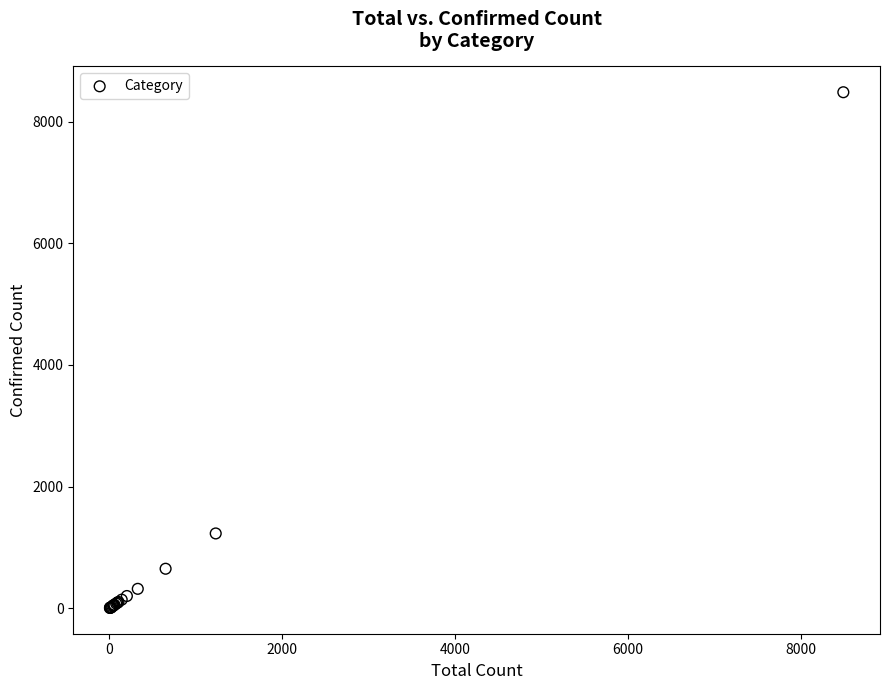

What Y value in the scatter plot is closest to 4244?

1231